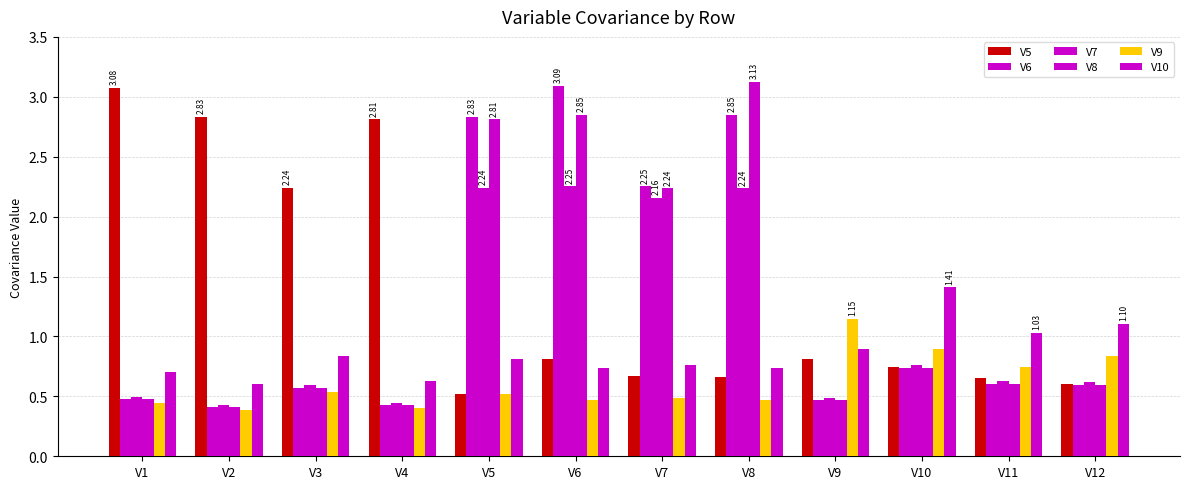

How many bars are there in total?

72